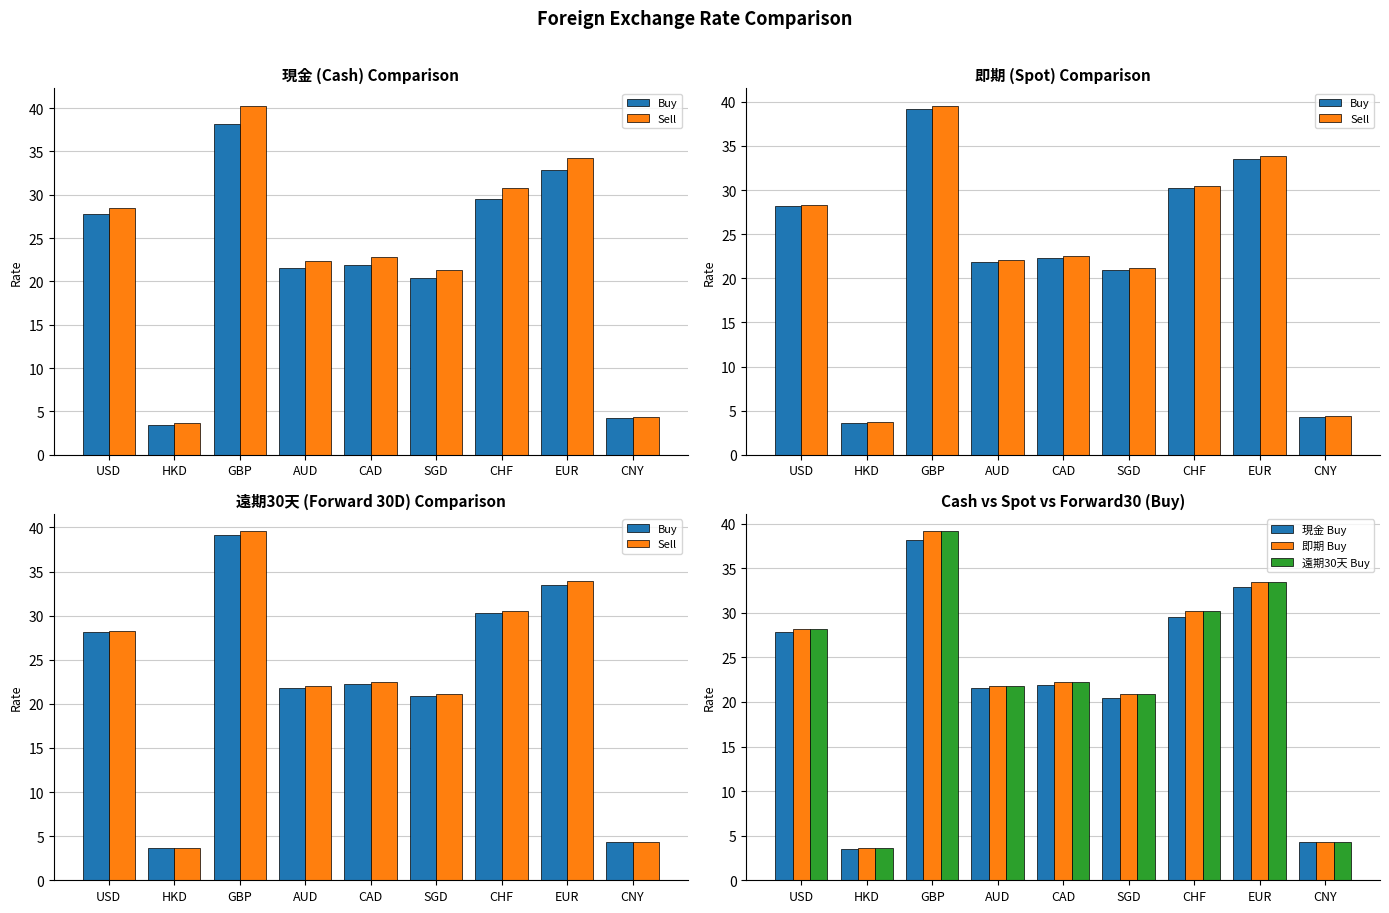

Is it true that 即期 Buy equals 22.3 at CAD?

True